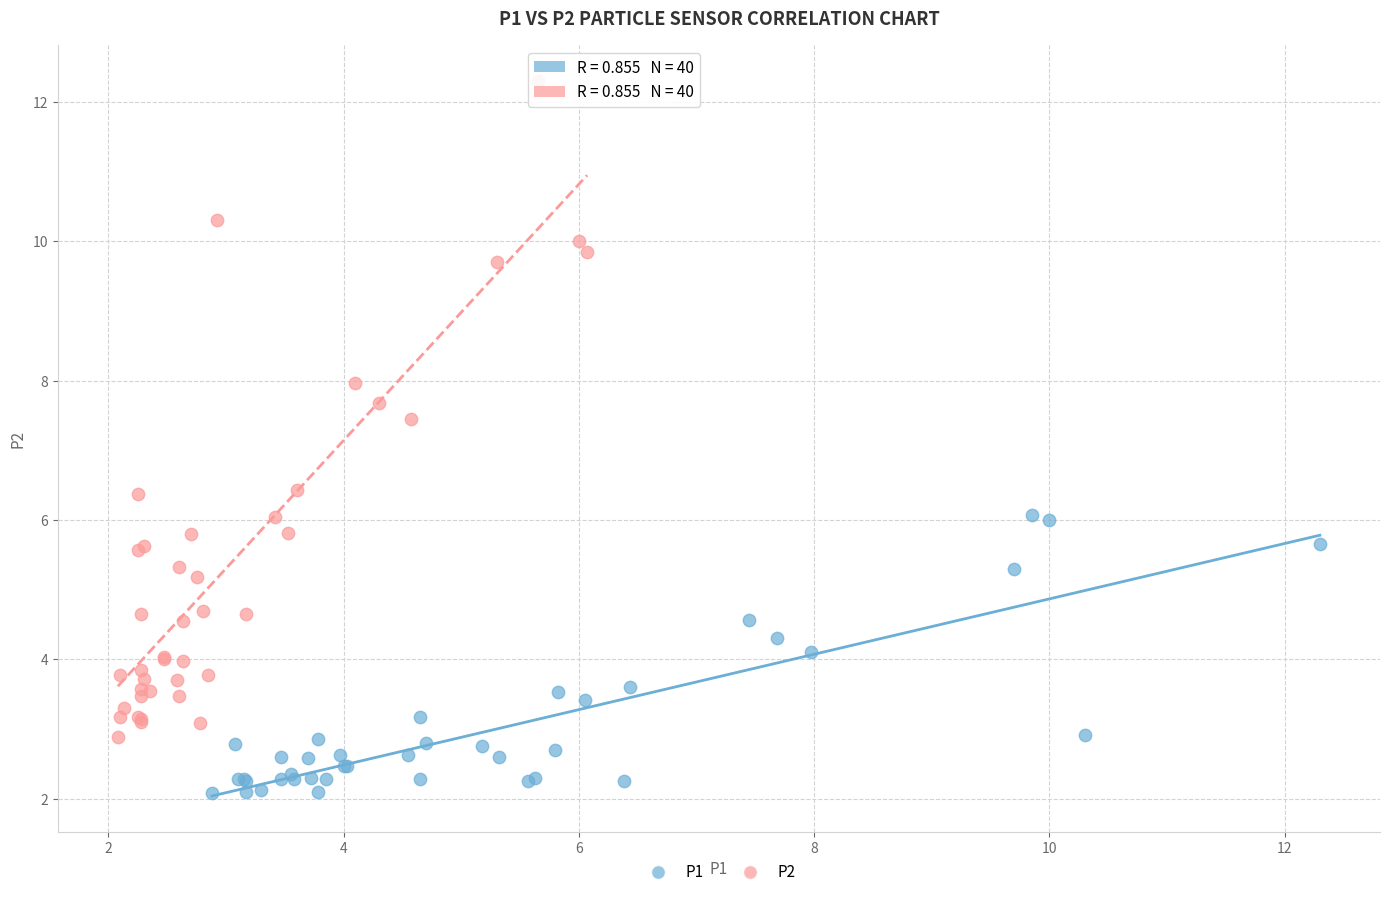

Which series has the widest spread of Y values?

P2